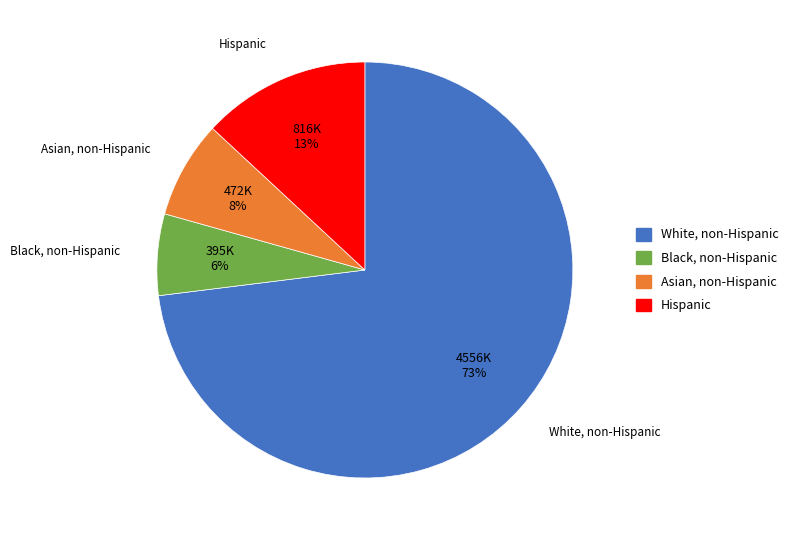

Is it true that Black, non-Hispanic is 1% of the pie?

False